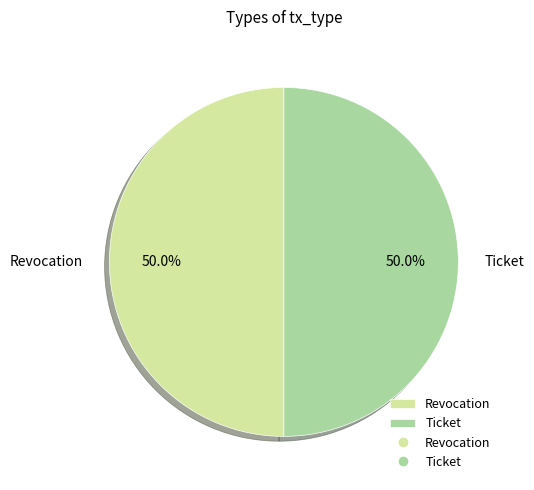

What is the ratio of the value at Revocation to the value at Ticket?

1.0